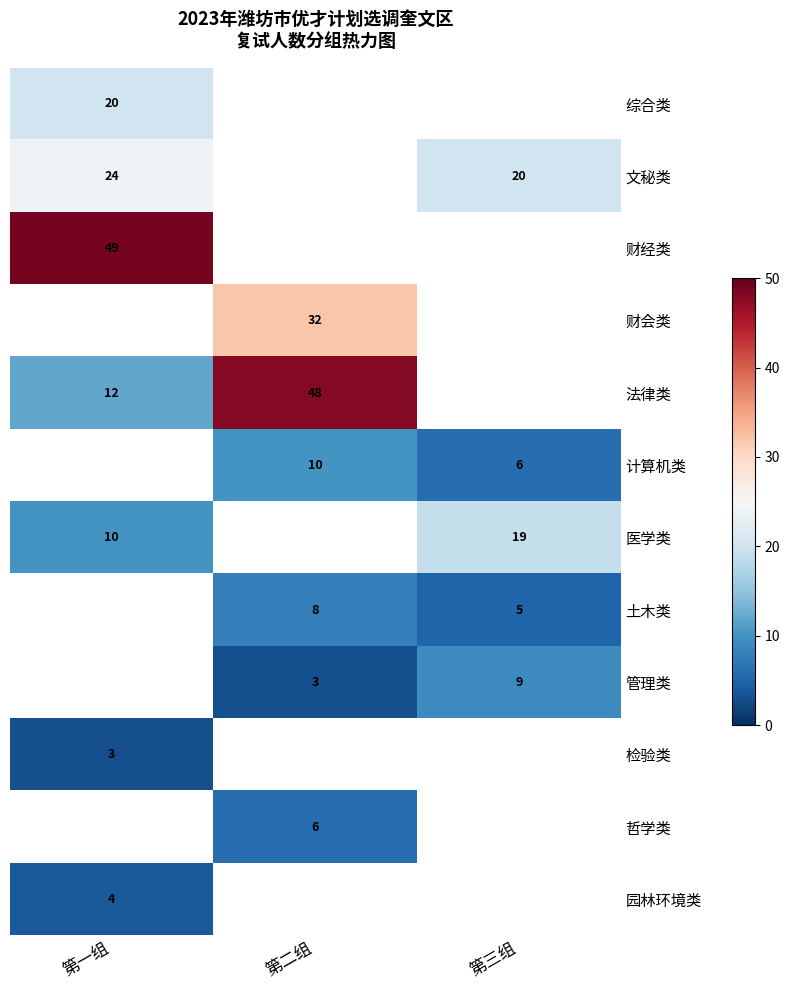

True or false: 财经类 has a value of 49 at 第一组.

True